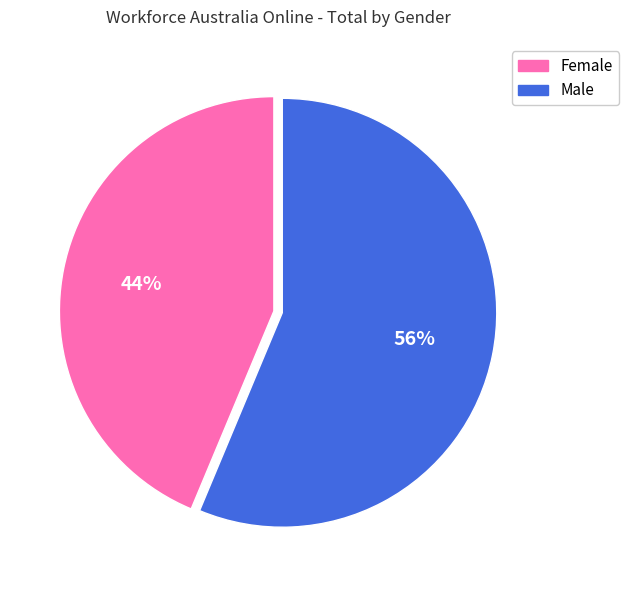

Do Female and Male together represent more than half of the pie?

Yes